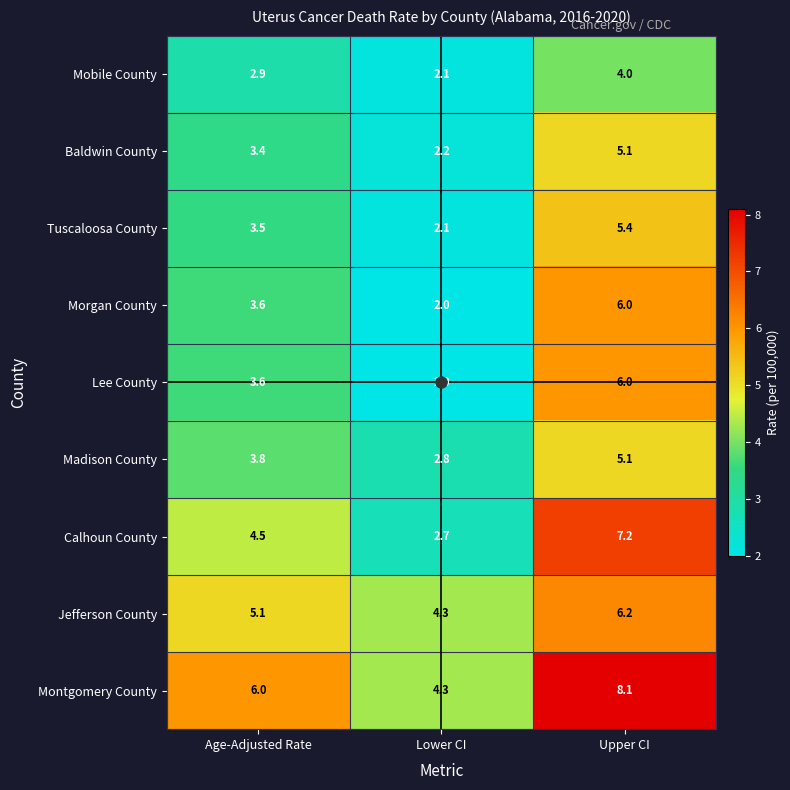

Is the value of Lee County at Lower CI greater than the value of Baldwin County at Upper CI?

No